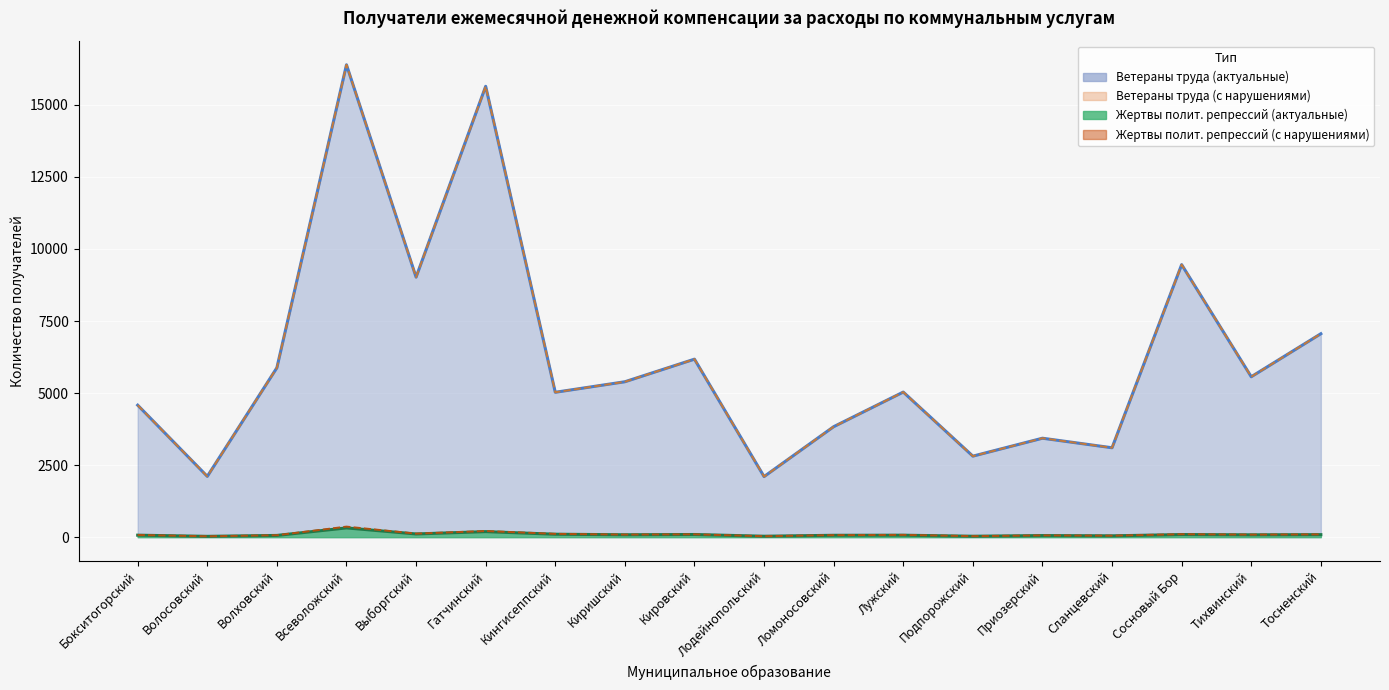

True or false: Ветераны труда (актуальные) and Жертвы полит. репрессий (актуальные) cross at least once.

False